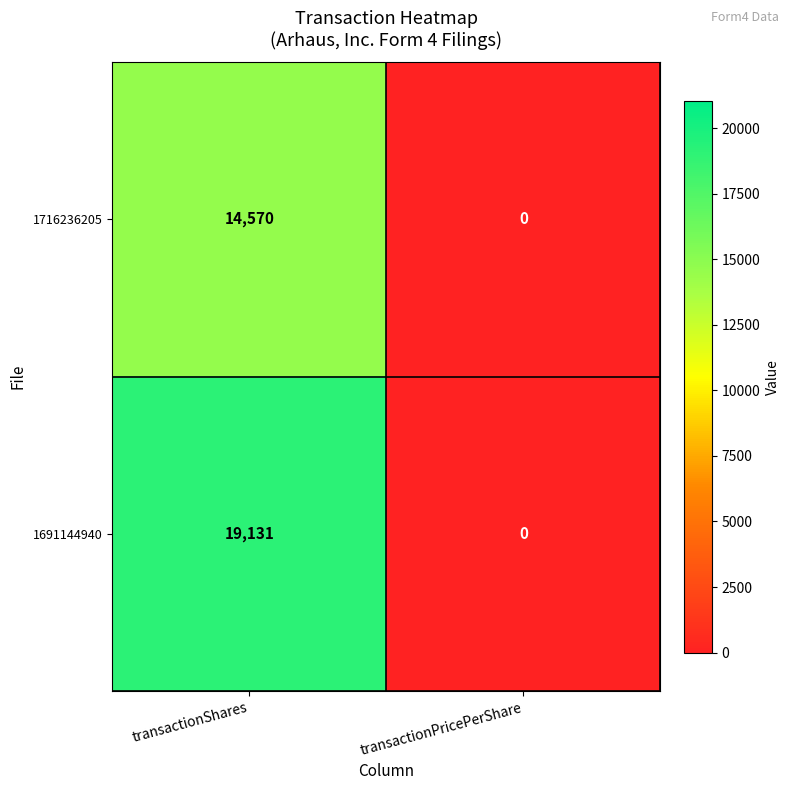

The 1691144940 series shows 25944 at transactionShares. True or false?

False